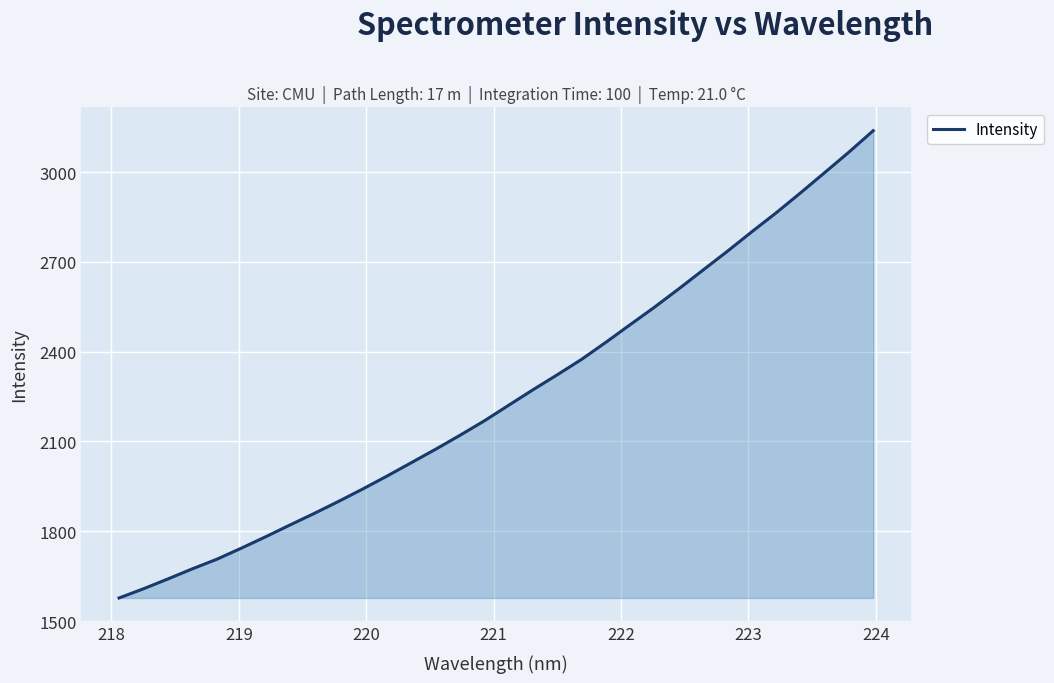

What is the minimum value shown in the chart?

1577.3